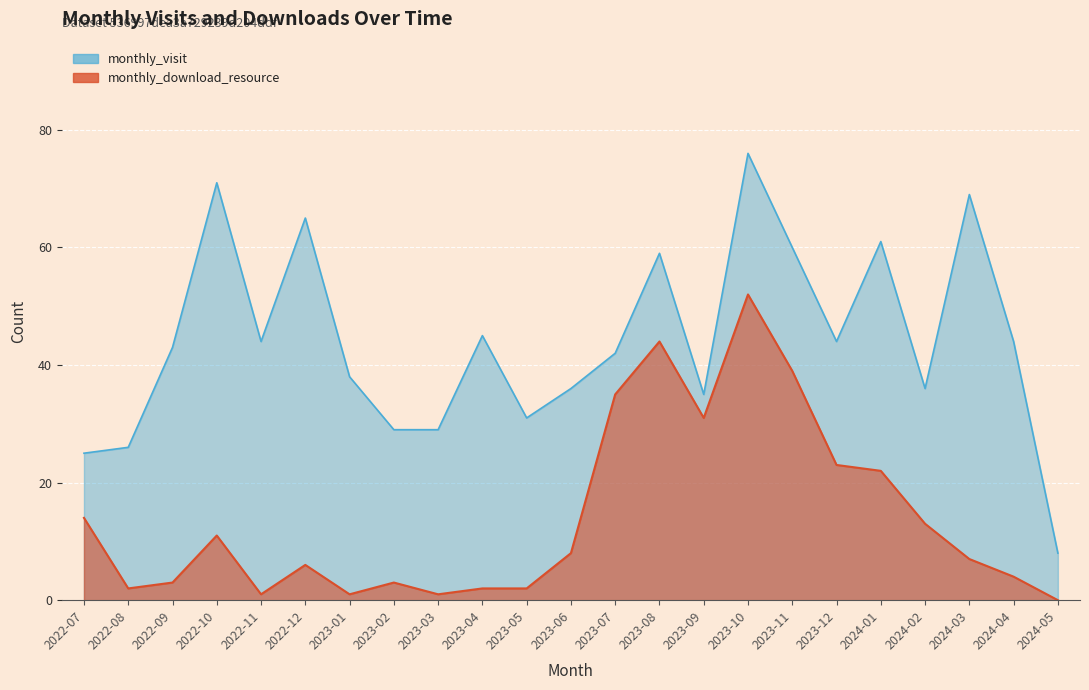

True or false: monthly_visit has a value of 25 at 2022-07.

True